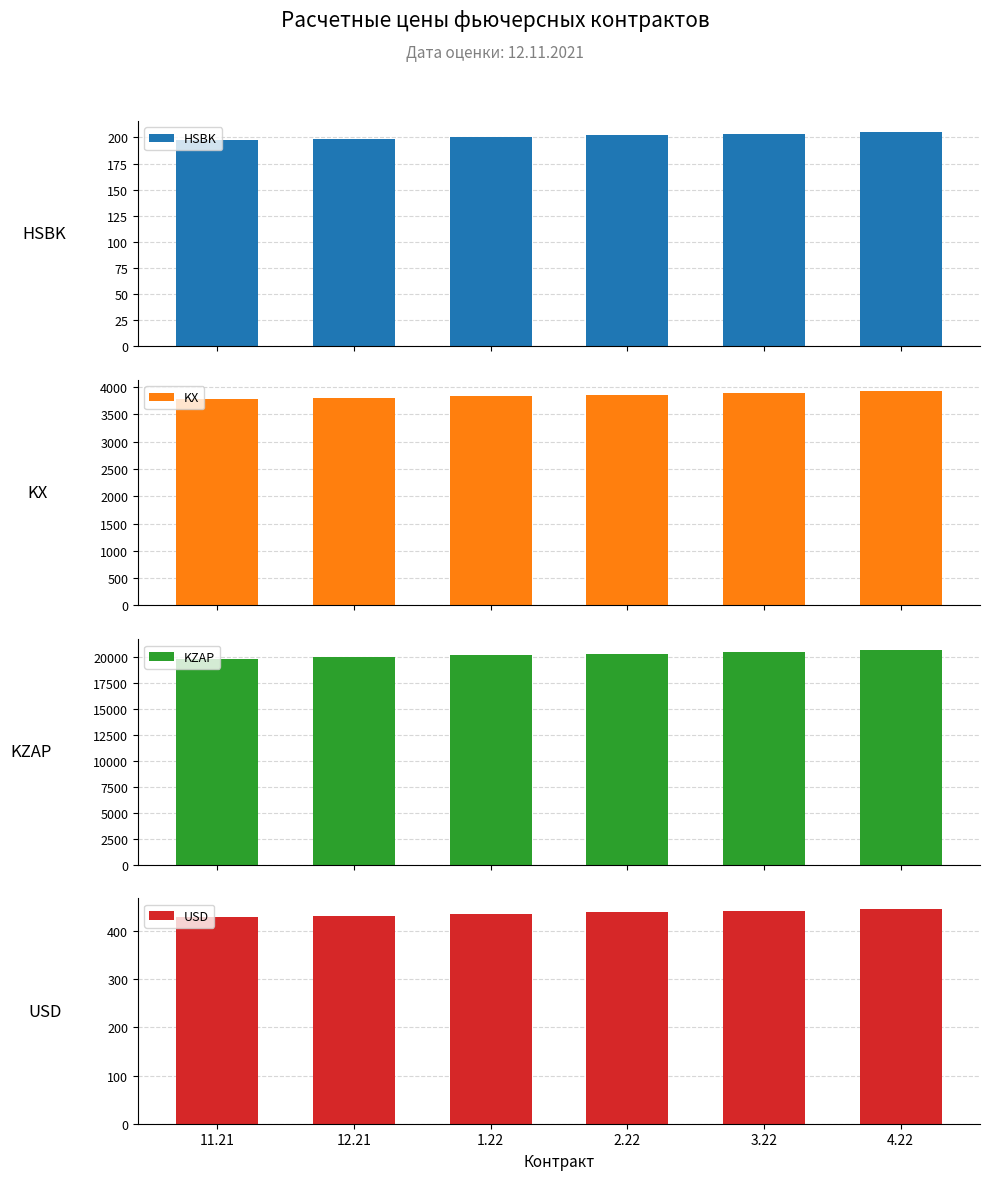

Between 2.22 and 3.22, which series saw the biggest shift?

KZAP